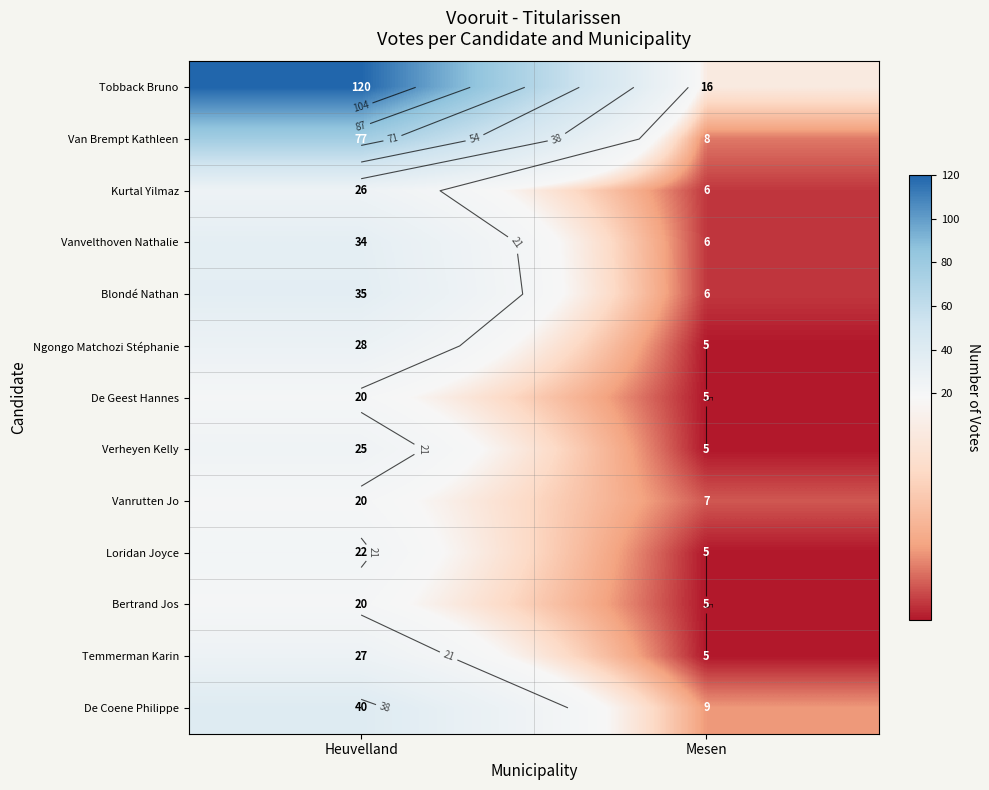

What is the sum of all Bertrand Jos values?

25